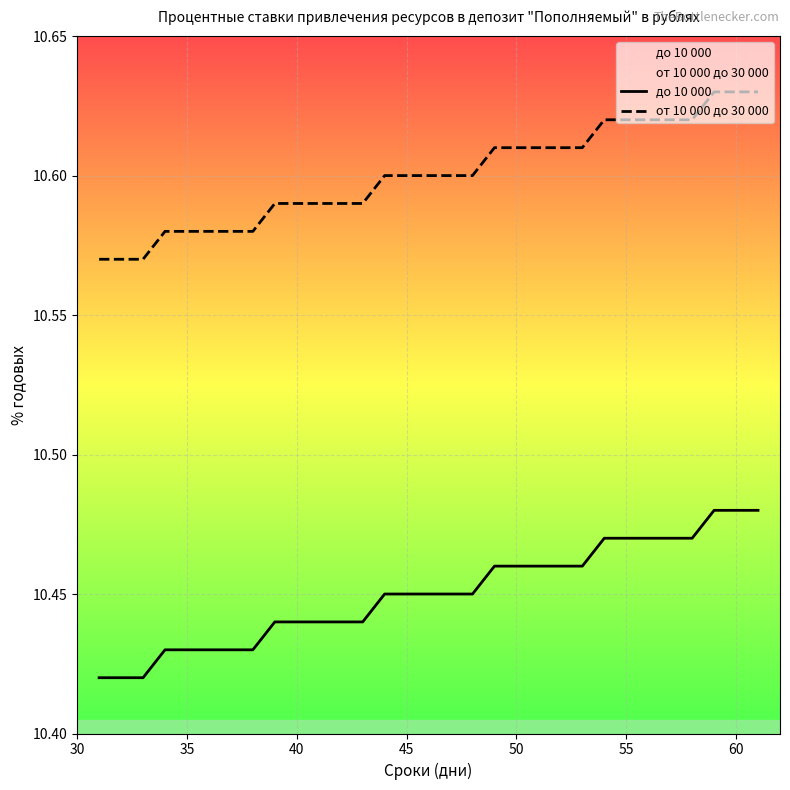

Which series has the largest total across all categories?

от 10 000 до 30 000